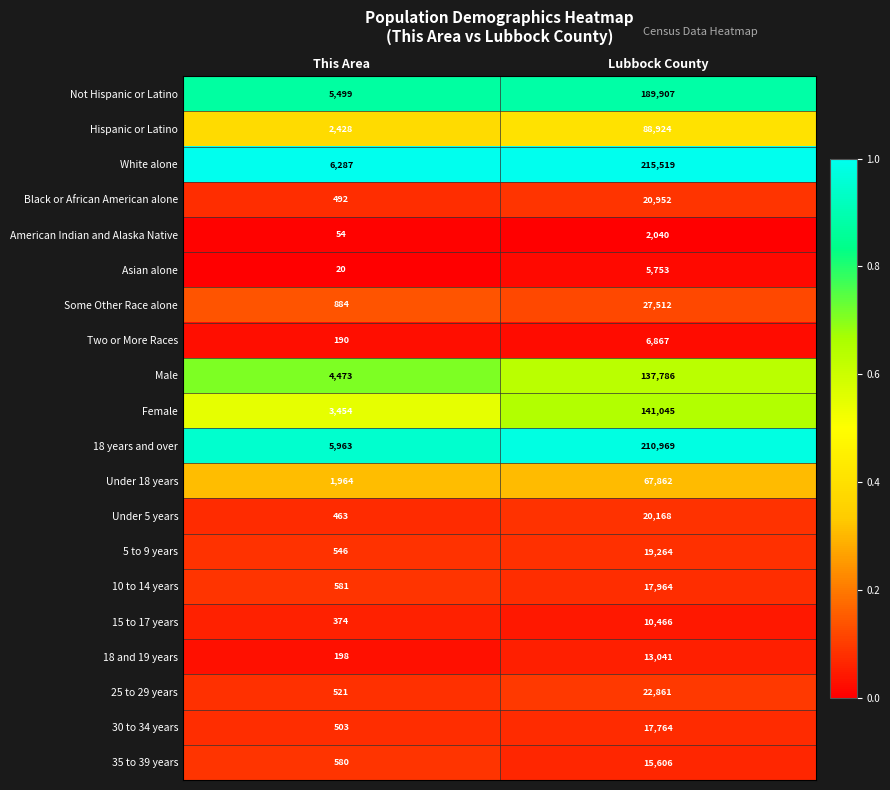

Which series has the largest total across all categories?

White alone